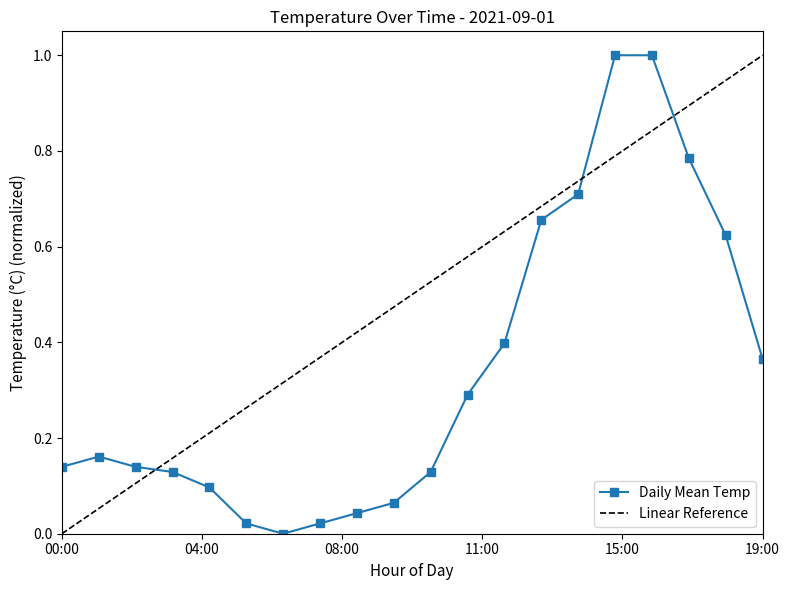

What is the label of the 8th point from the right?

12:00